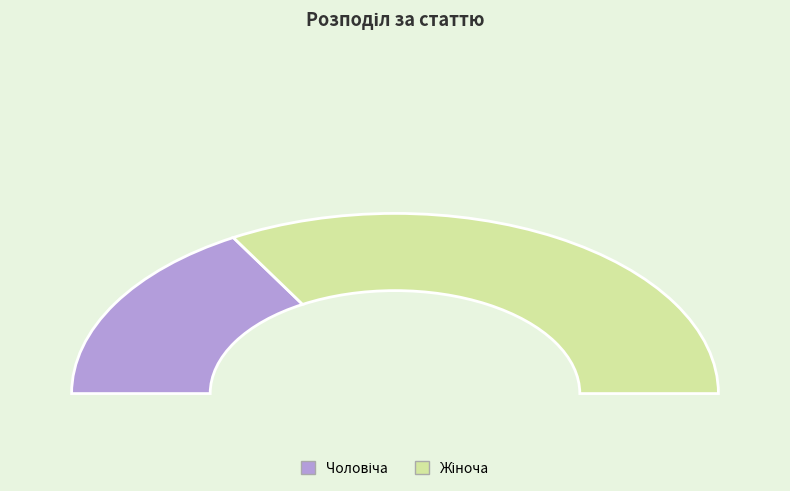

To the nearest percent, what is the average slice percentage?

50%